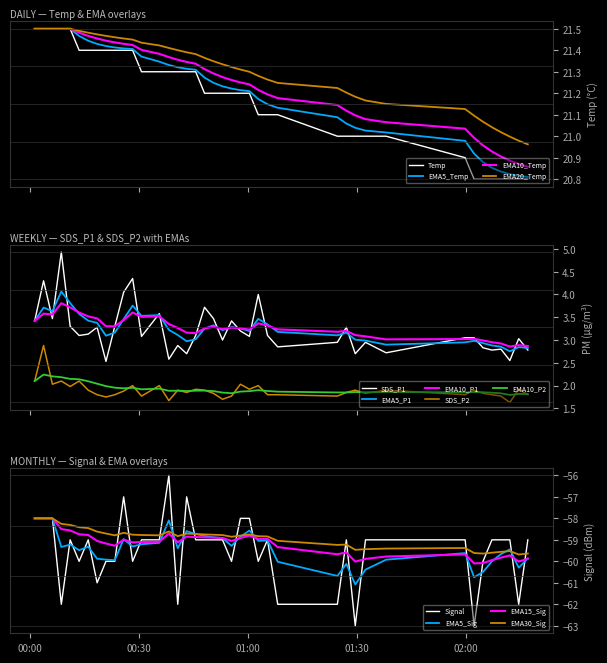

Reading left to right, what are all the values shown in this chart?

Temp: 21.5	21.5	21.5	21.5	21.5	21.4	21.4	21.4	21.4	21.4	21.4	21.4	21.3	21.3	21.3	21.3	21.3	21.3	21.2	21.2	21.2	21.2	21.2	21.2	21.1	21.1	21.1	21.0	21.0	21.0	21.0	21.0	20.9	20.8	20.8	20.8	20.8	20.8	20.8	20.8
SDS_P1: 3.4	4.3	3.5	4.9	3.3	3.1	3.1	3.3	2.5	3.3	4.0	4.3	3.1	3.6	2.6	2.9	2.7	3.1	3.7	3.5	3.0	3.4	3.2	3.1	4.0	3.1	2.9	3.0	3.3	2.7	3.0	2.7	3.0	3.0	2.8	2.8	2.8	2.5	3.0	2.8
SDS_P2: 2.1	2.9	2.0	2.1	2.0	2.1	1.9	1.8	1.8	1.8	1.9	2.0	1.8	2.0	1.7	1.9	1.9	1.9	1.9	1.8	1.7	1.8	2.0	1.9	2.0	1.8	1.8	1.8	1.9	1.9	1.8	1.9	1.8	1.9	1.8	1.8	1.8	1.6	1.9	1.8
Signal: -58.0	-58.0	-58.0	-62.0	-59.0	-60.0	-59.0	-61.0	-60.0	-60.0	-57.0	-60.0	-59.0	-59.0	-56.0	-62.0	-57.0	-59.0	-59.0	-59.0	-59.0	-60.0	-58.0	-58.0	-60.0	-59.0	-62.0	-62.0	-59.0	-63.0	-59.0	-59.0	-59.0	-63.0	-60.0	-59.0	-59.0	-59.0	-62.0	-59.0